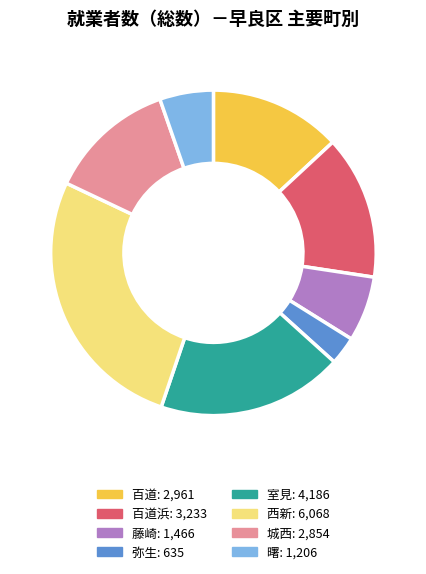

Is there any slice that represents more than half of the pie?

No